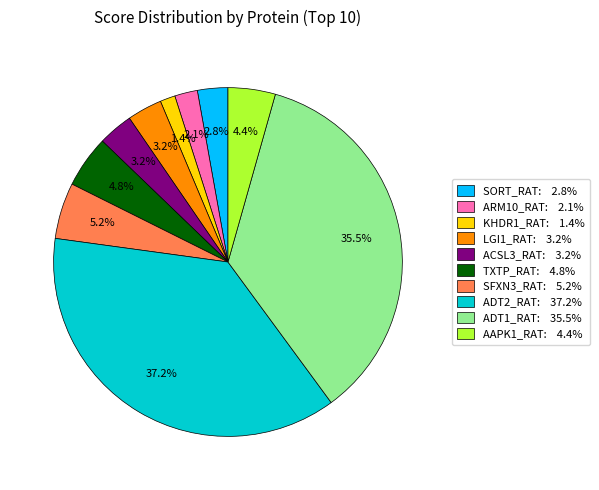

Count the number of slices in the pie.

10